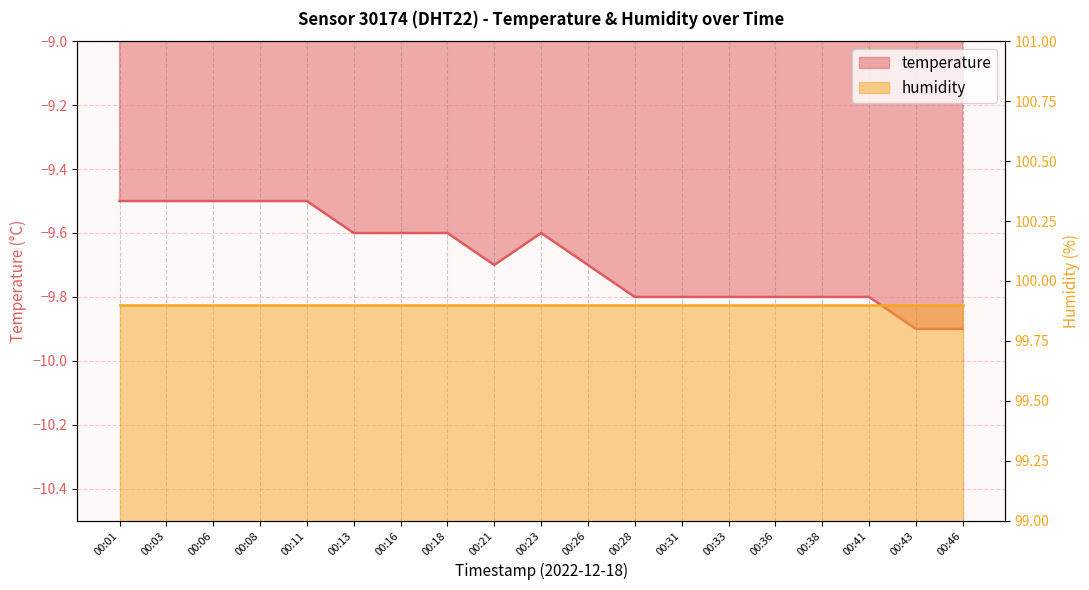

Rank the categories by value from lowest to highest.

00:43, 00:46, 00:28, 00:31, 00:33, 00:36, 00:38, 00:41, 00:21, 00:26, 00:13, 00:16, 00:18, 00:23, 00:01, 00:03, 00:06, 00:08, 00:11